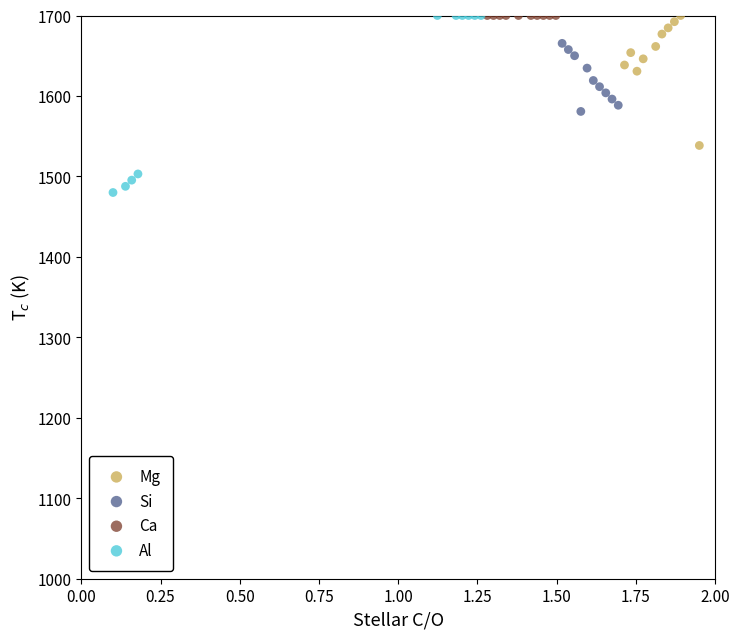

Which series reaches the minimum Y coordinate?

Al